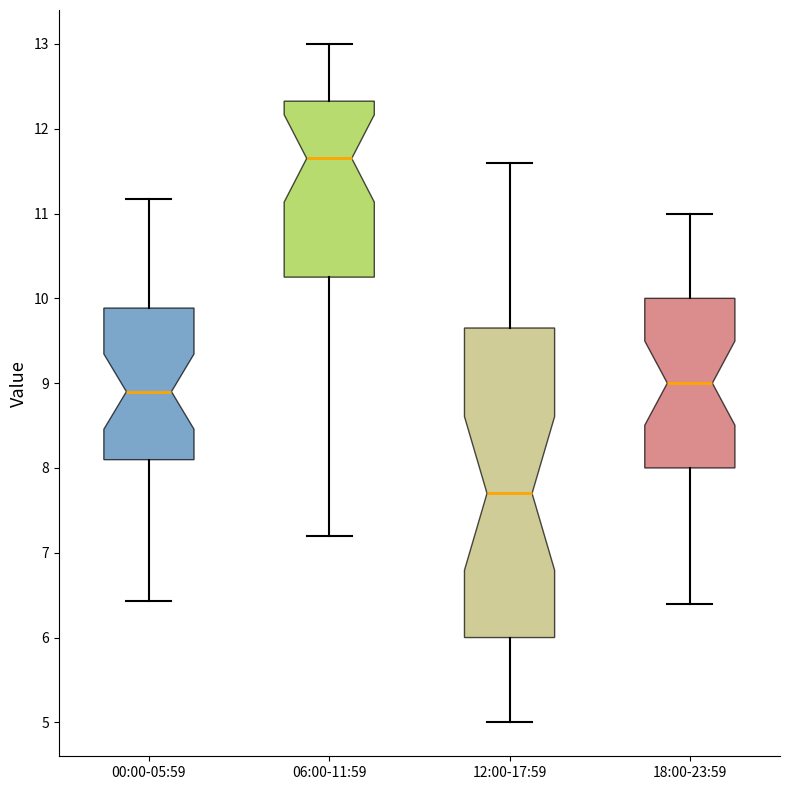

Which box's median line is the highest?

06:00-11:59